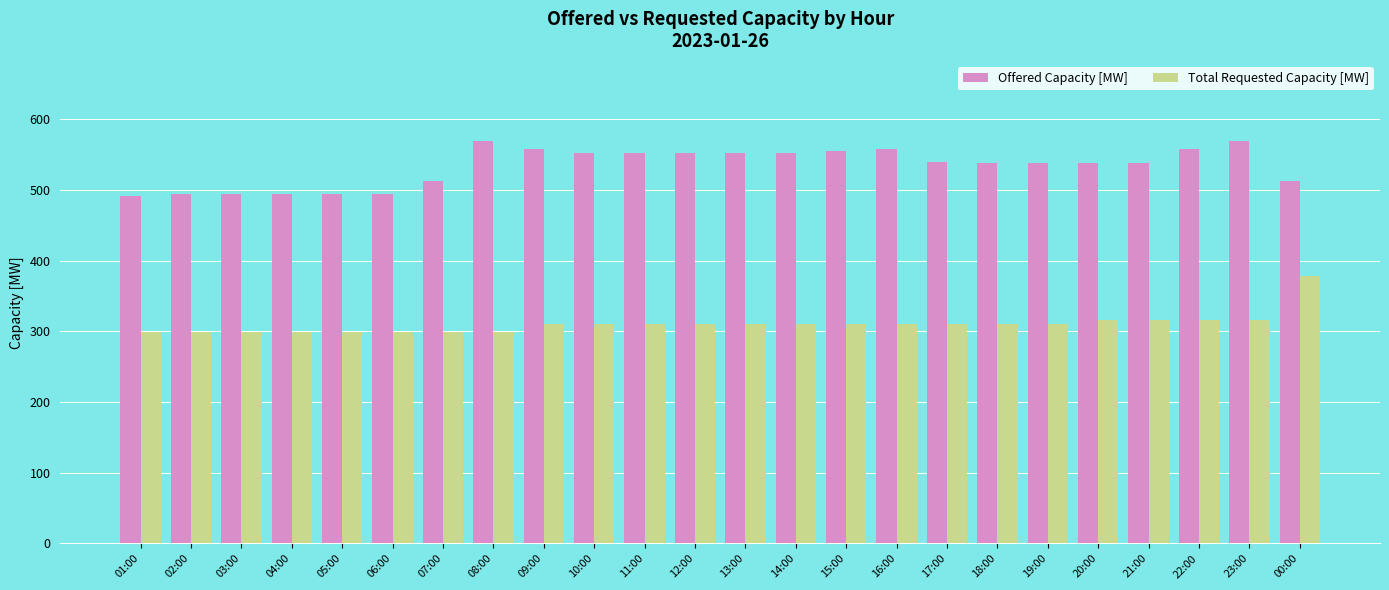

How many series are shown in this chart?

2